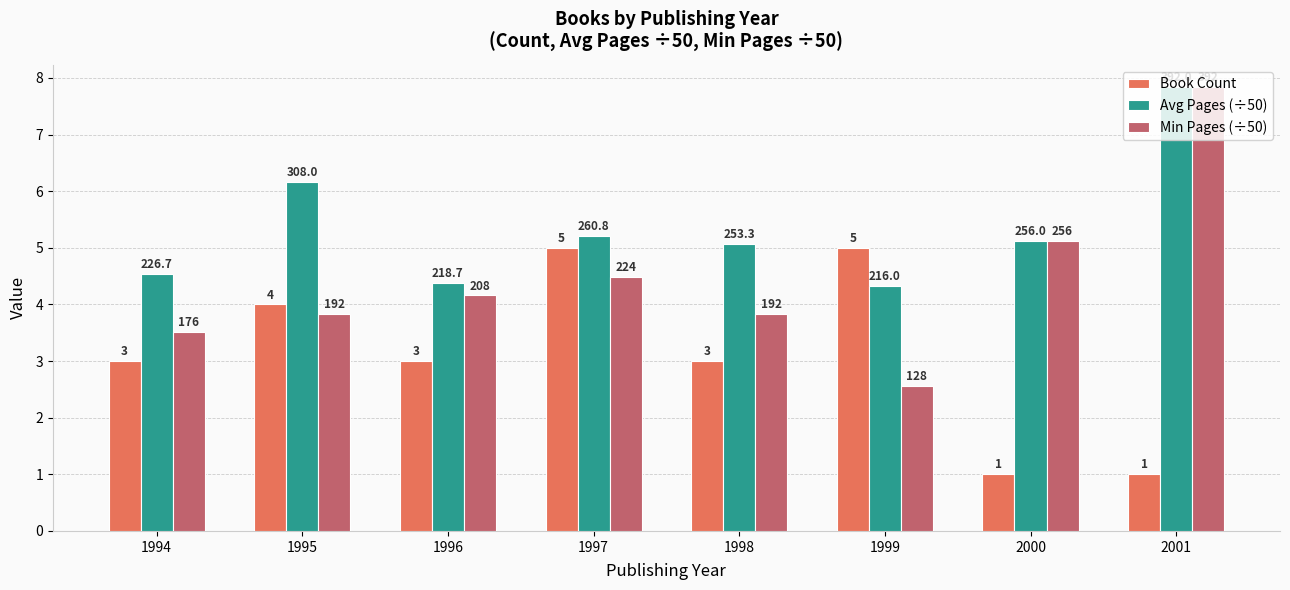

How many groups of bars are there?

8